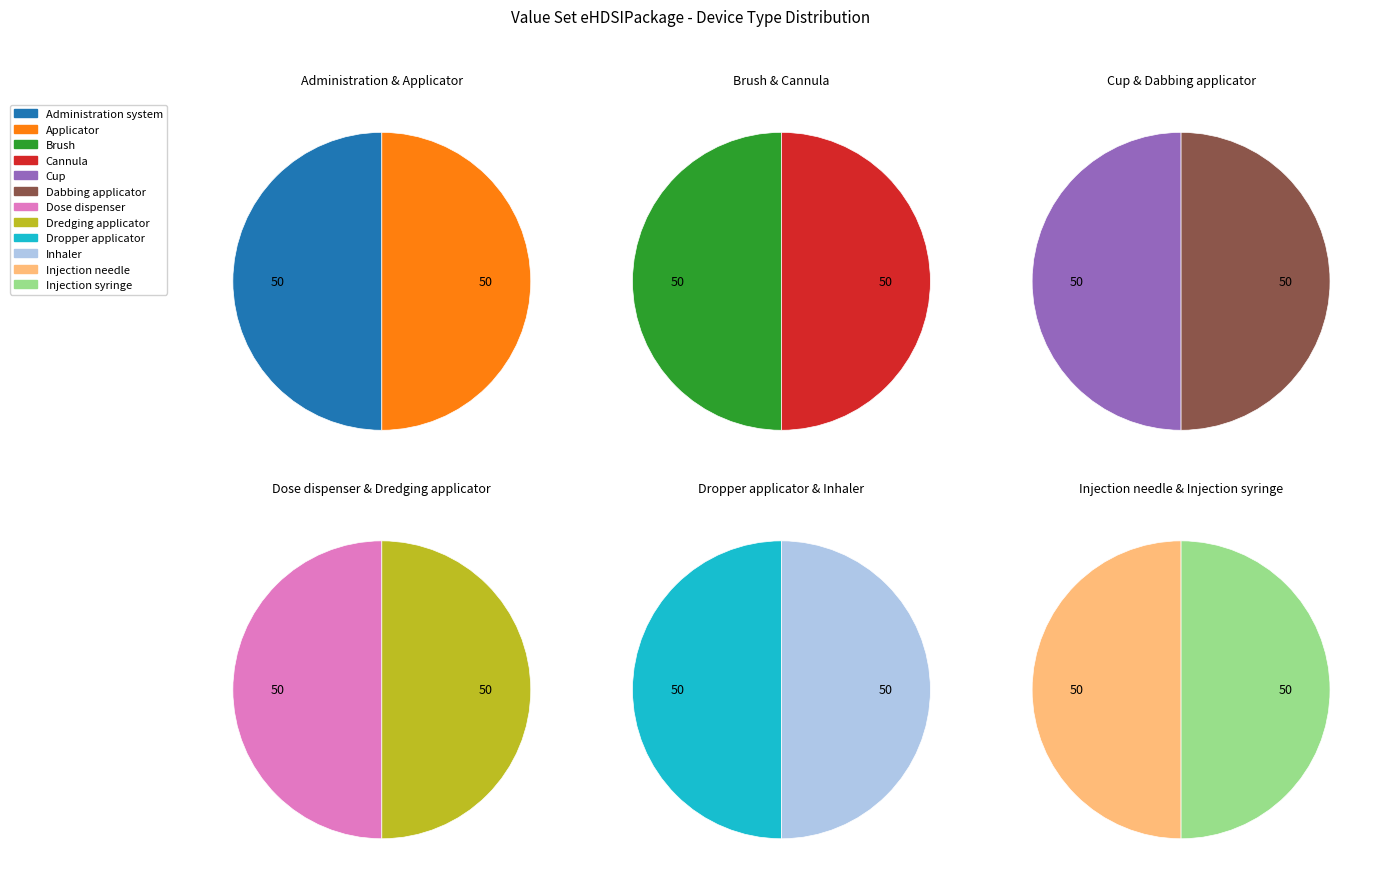

Combined, do Brush and Dabbing applicator account for over 50%?

No